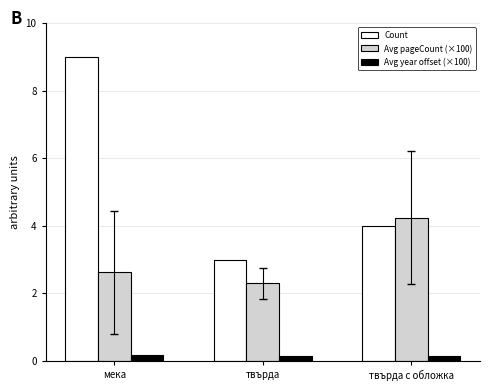

Which series changed the most between мека and твърда с обложка?

Count